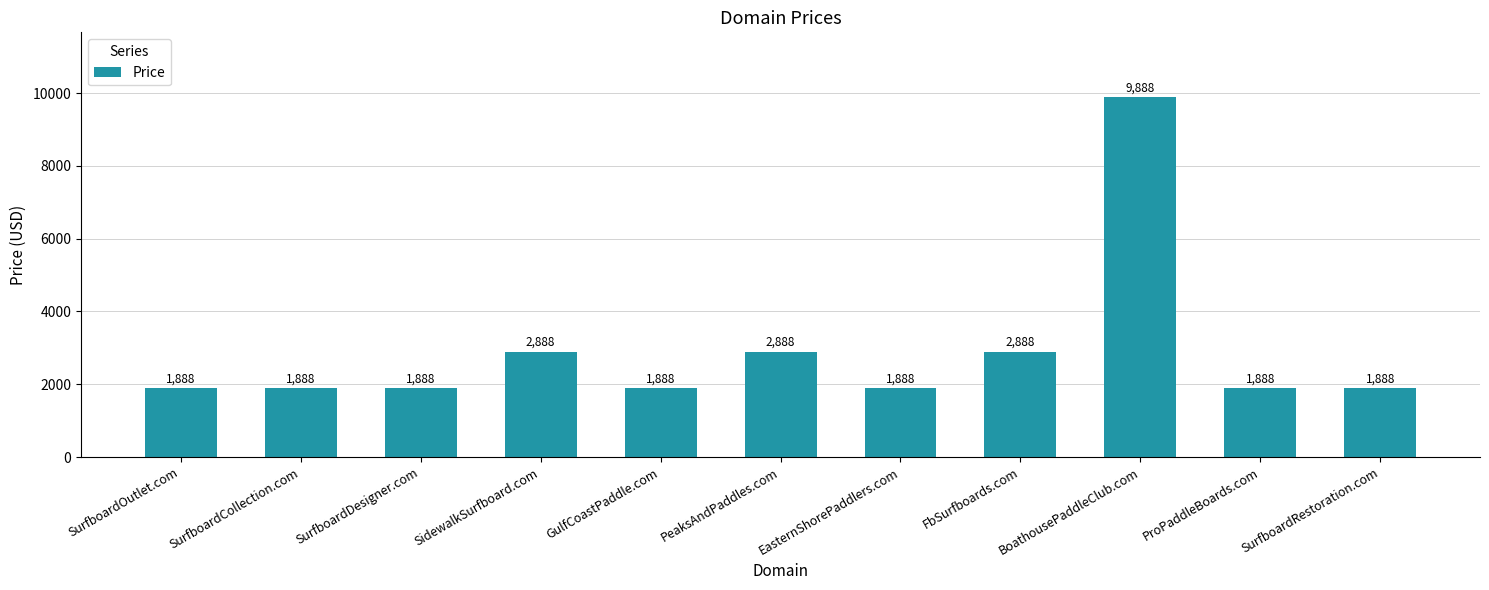

What is the difference between the second highest and minimum values?

1000